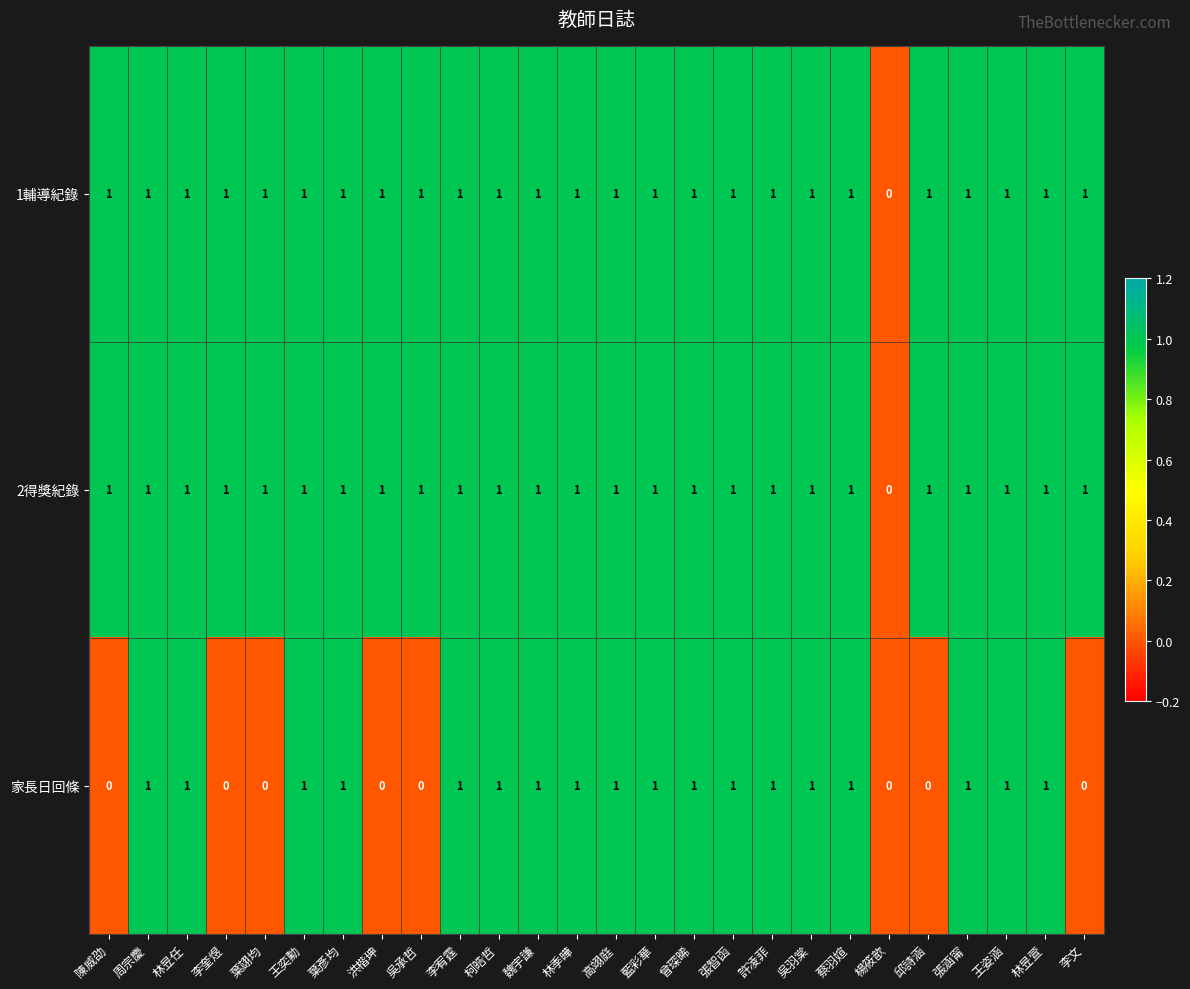

At which label is 1輔導紀錄 closest to 0?

楊筱歆